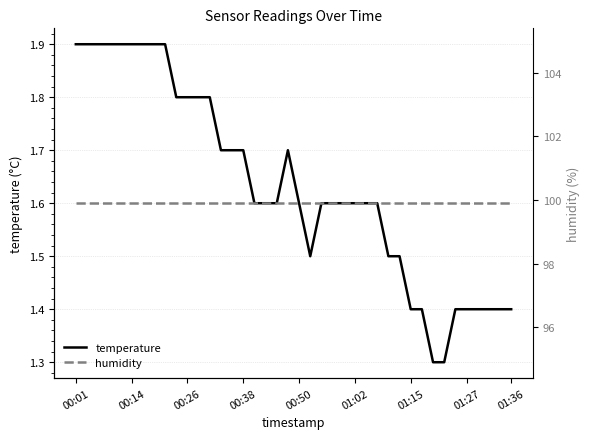

In temperature, how many points are lower than both neighbors (excluding endpoints)?

1